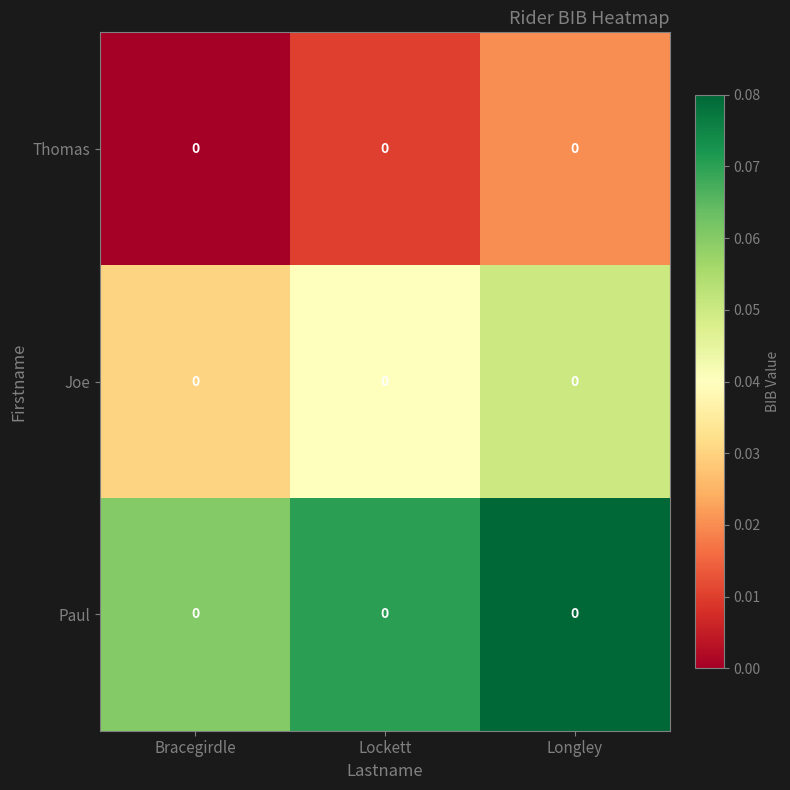

Rank the series by their maximum value, from lowest to highest.

Thomas, Joe, Paul